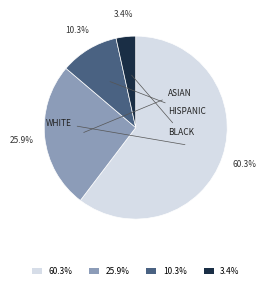

Rank the categories by value from lowest to highest.

3.4%, 10.3%, 25.9%, 60.3%